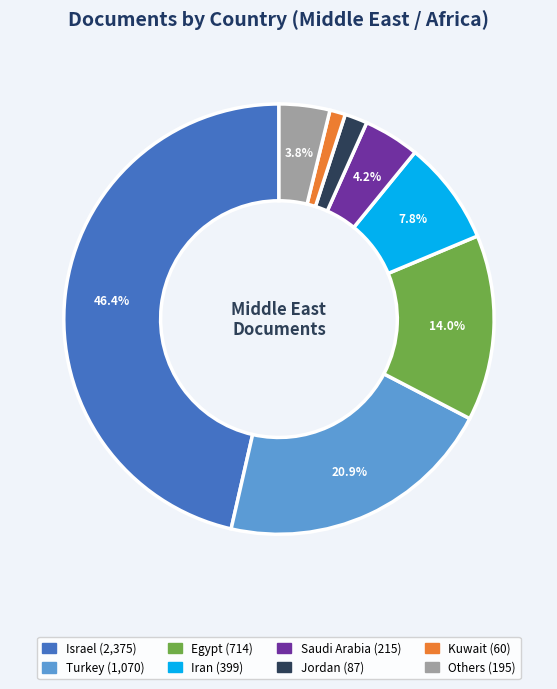

How many segments does this pie chart have?

8